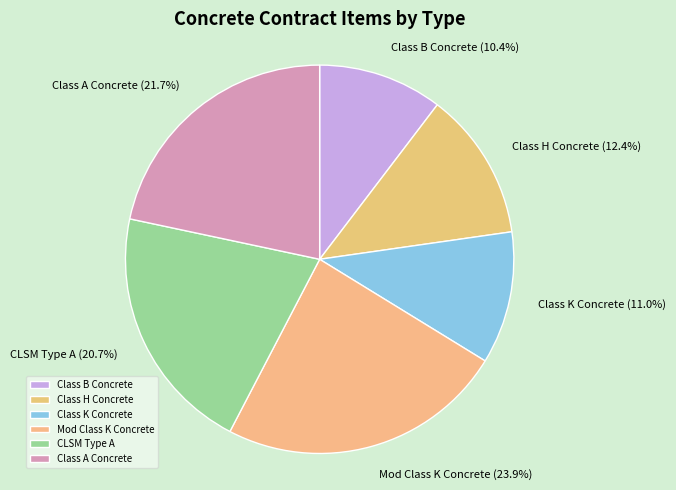

Rank the categories by value from lowest to highest.

Class B Concrete, Class K Concrete, Class H Concrete, CLSM Type A, Class A Concrete, Mod Class K Concrete